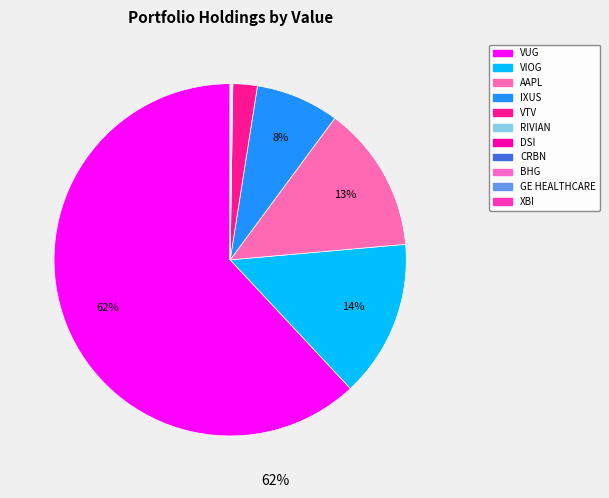

The GE HEALTHCARE slice represents 0% of the pie. True or false?

True